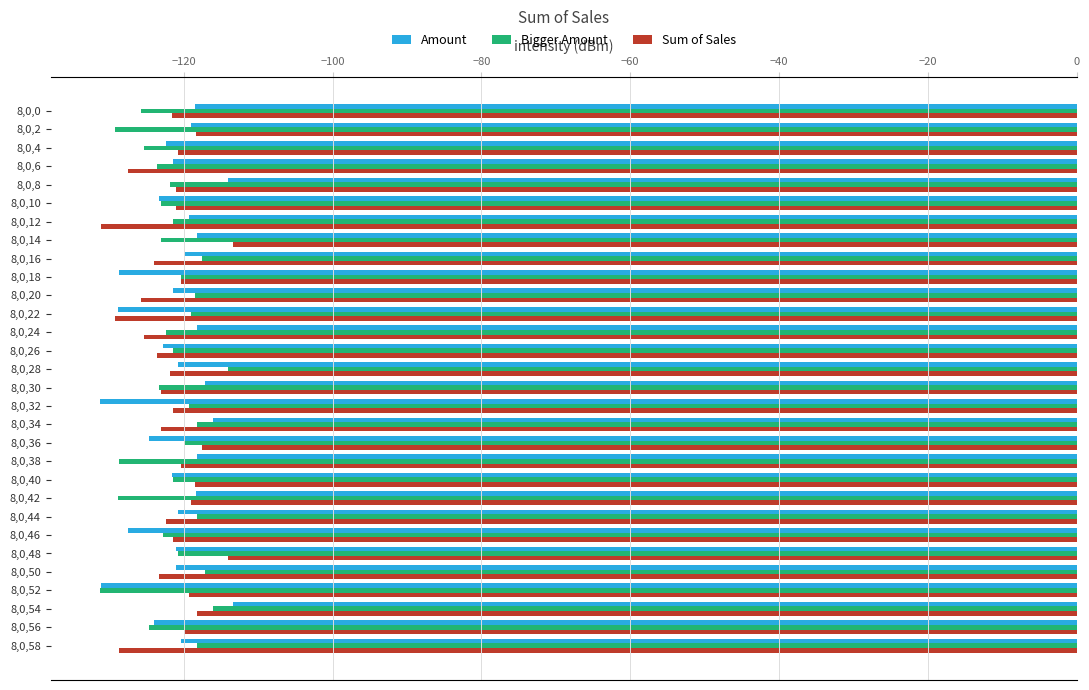

What is the total value across all series at 8,0,2?

-366.6